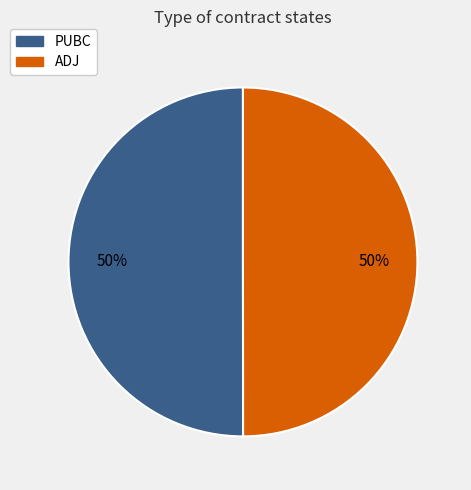

Approximately how many times larger is the value at PUBC compared to ADJ?

1.0